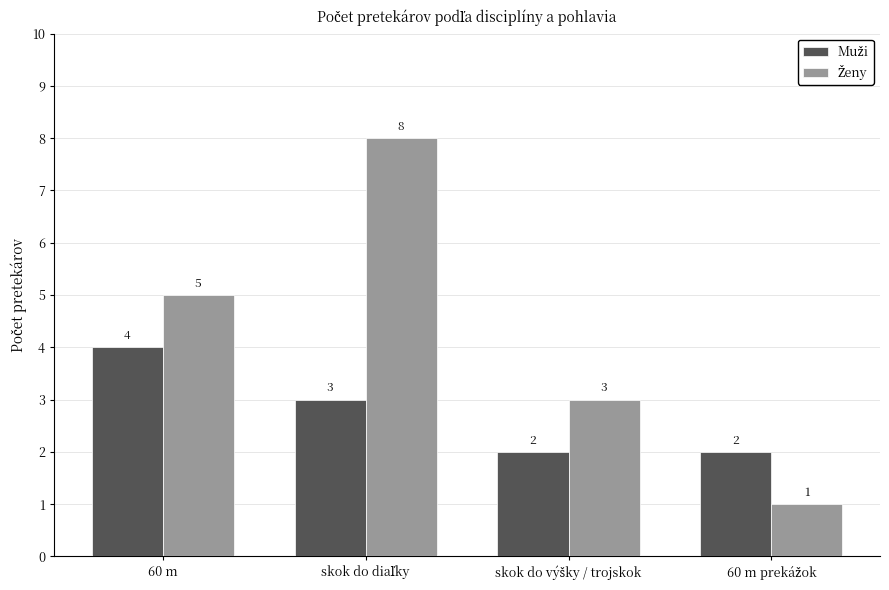

The Ženy series shows 1 at 60 m prekážok. True or false?

False